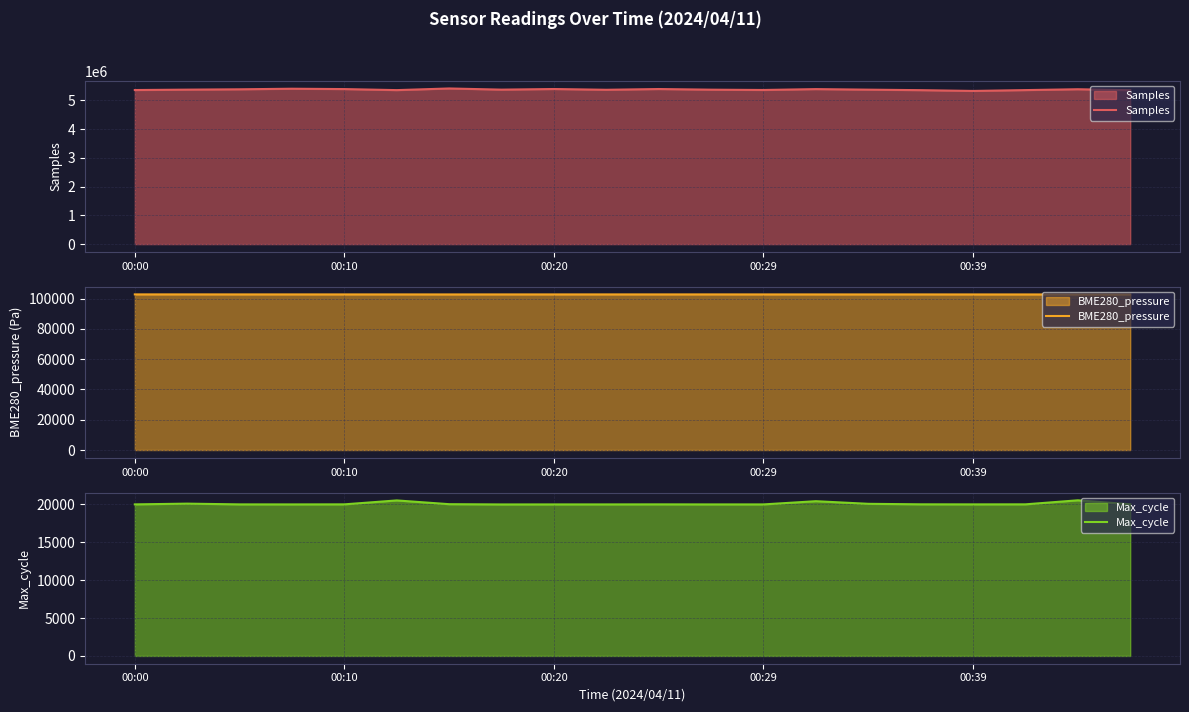

At which label does Max_cycle first exceed 20011?

00:10